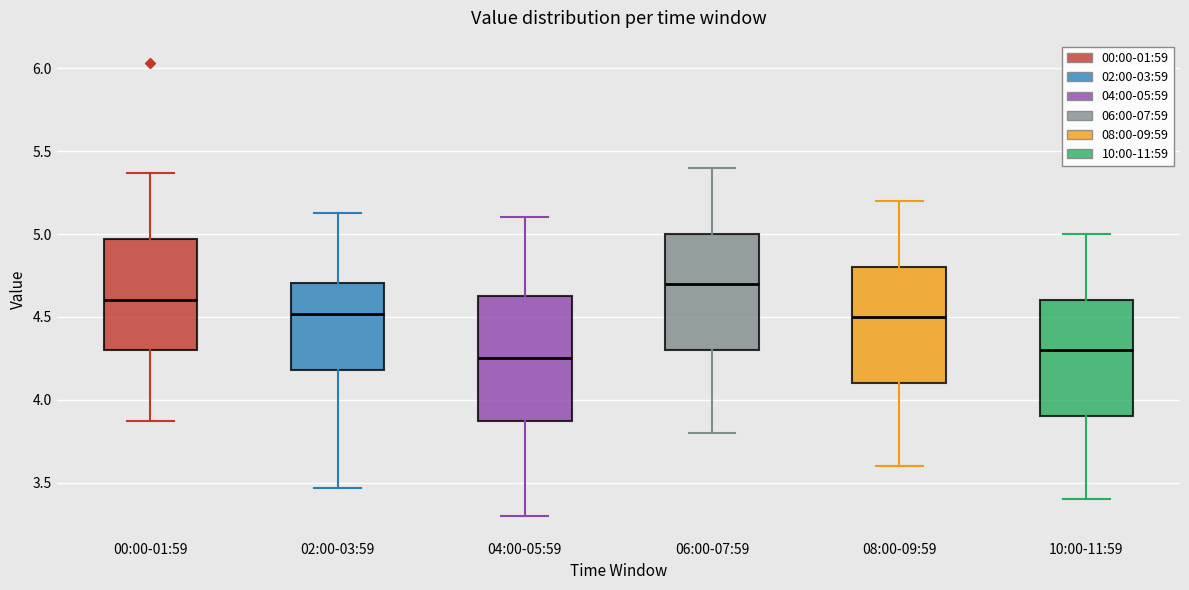

Reading left to right, transcribe this box plot: for each box, give where its median line is, the range the box spans, and where its two whiskers end, as read against the y-axis. The values are not printed on the chart, so give them approximately, as read against the axis.

00:00-01:59: median 4.60, box 4.30 to 4.95, whiskers 3.85 to 5.35
02:00-03:59: median 4.50, box 4.20 to 4.70, whiskers 3.45 to 5.15
04:00-05:59: median 4.25, box 3.90 to 4.65, whiskers 3.30 to 5.10
06:00-07:59: median 4.70, box 4.30 to 5.00, whiskers 3.80 to 5.40
08:00-09:59: median 4.50, box 4.10 to 4.80, whiskers 3.60 to 5.20
10:00-11:59: median 4.30, box 3.90 to 4.60, whiskers 3.40 to 5.00